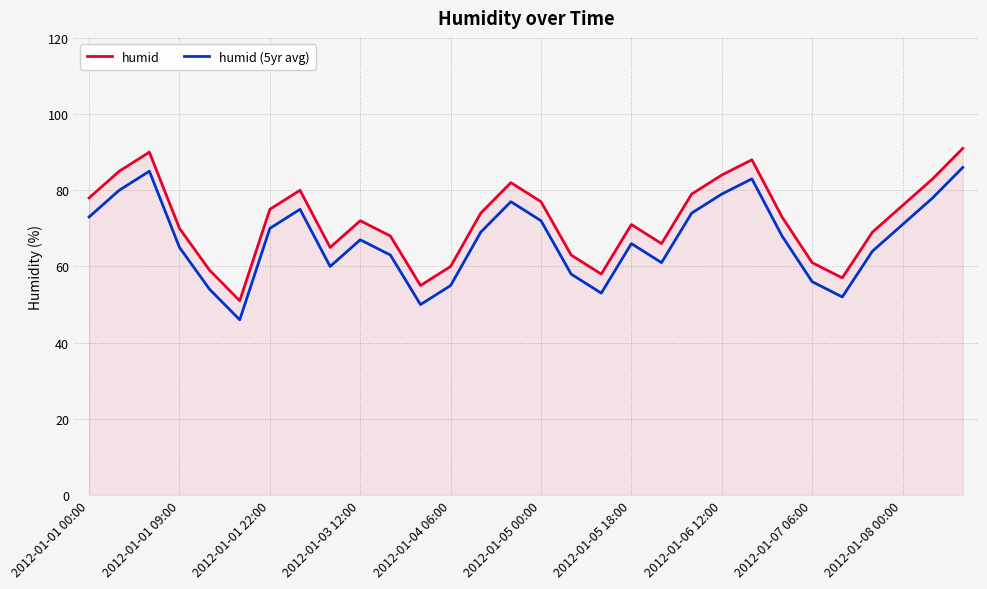

List the series in order of their peak value, highest first.

humid, humid (5yr avg)